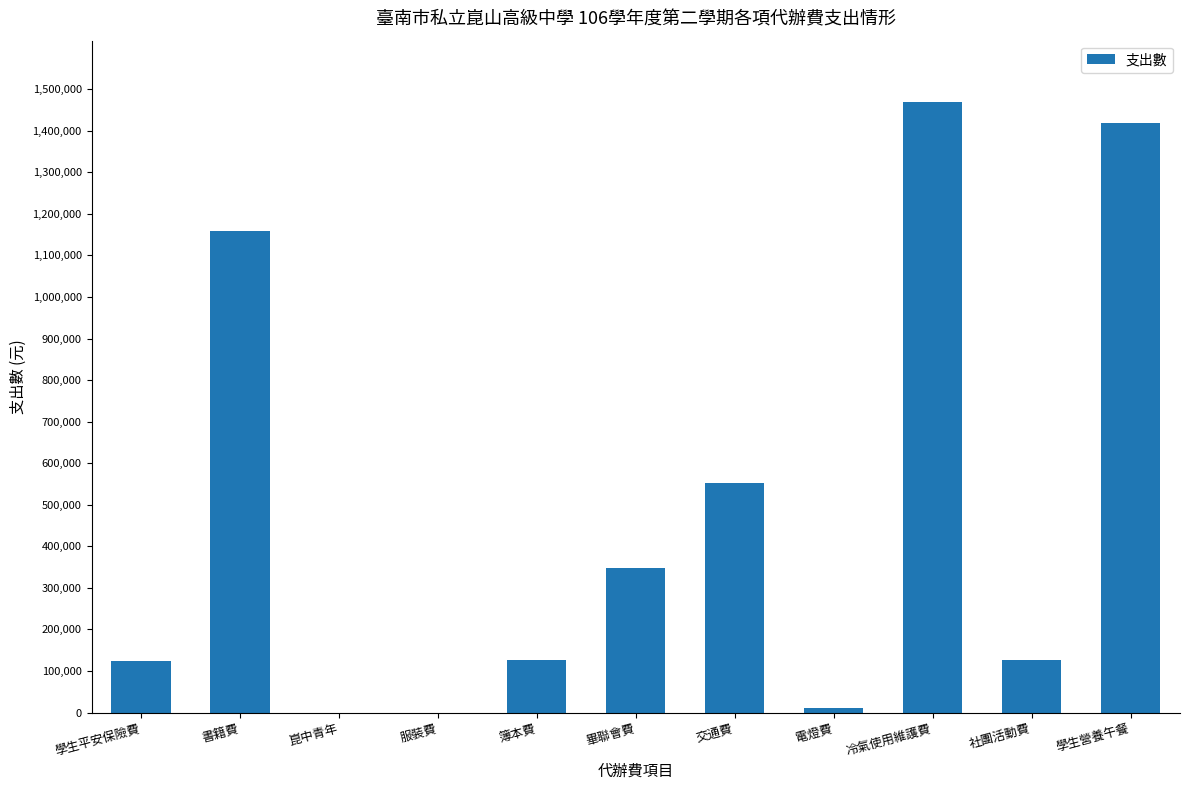

Count the number of data series in this chart.

1